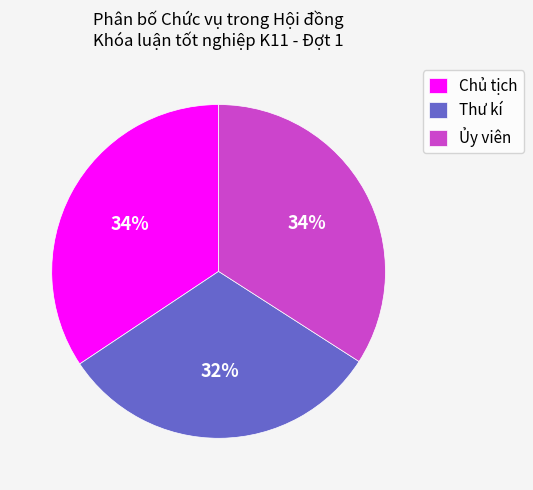

What is the smallest slice in the pie chart?

Thư kí